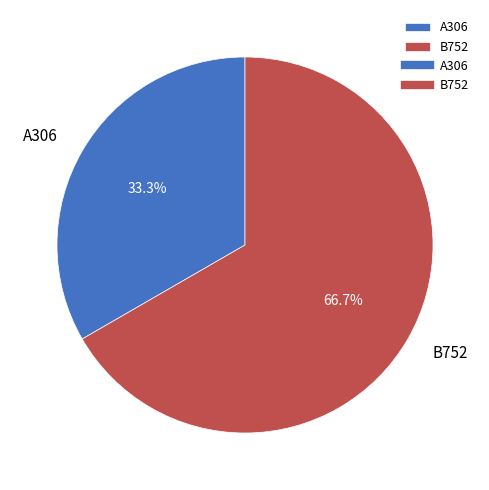

What portion of the pie excludes B752?

33.3%